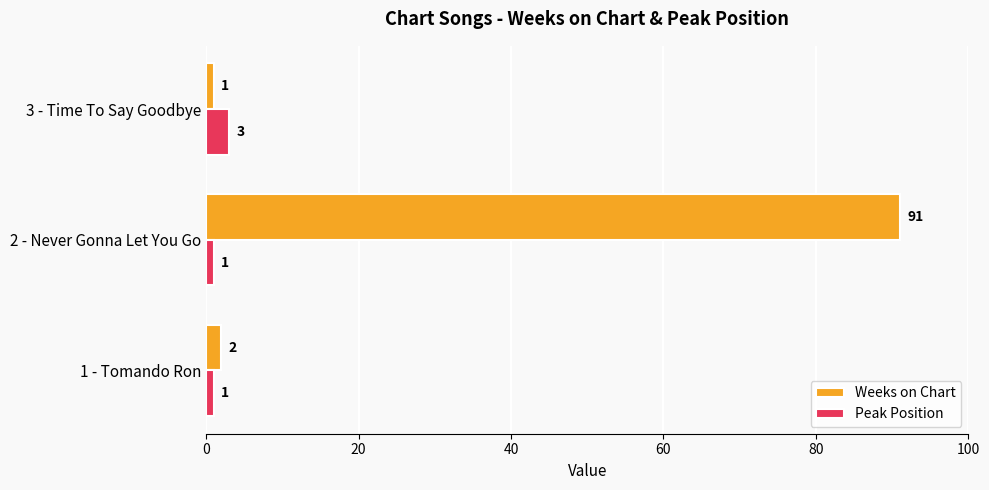

Rank the series by their maximum value, from lowest to highest.

Peak Position, Weeks on Chart